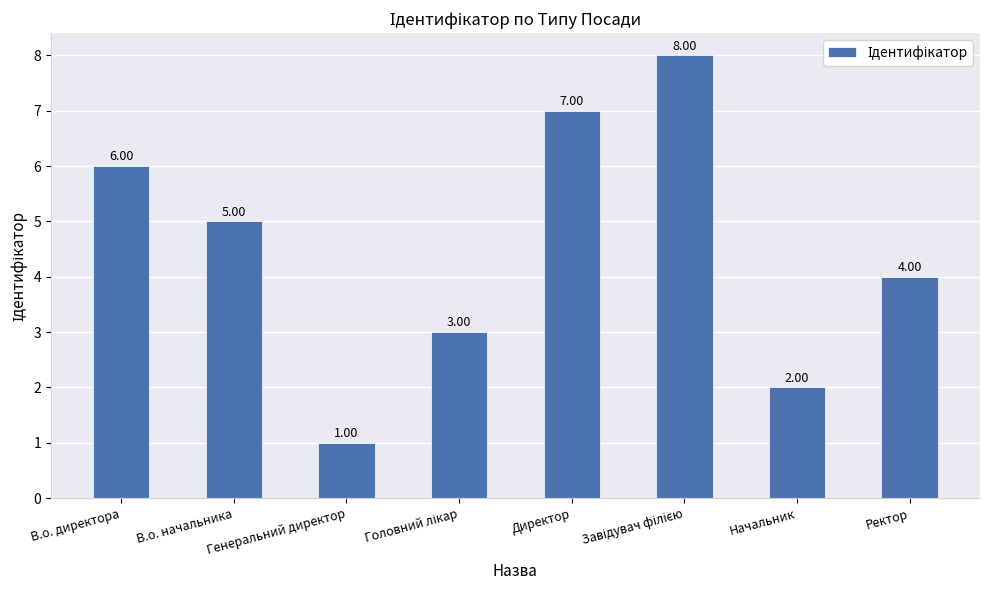

Are the bars horizontal?

No